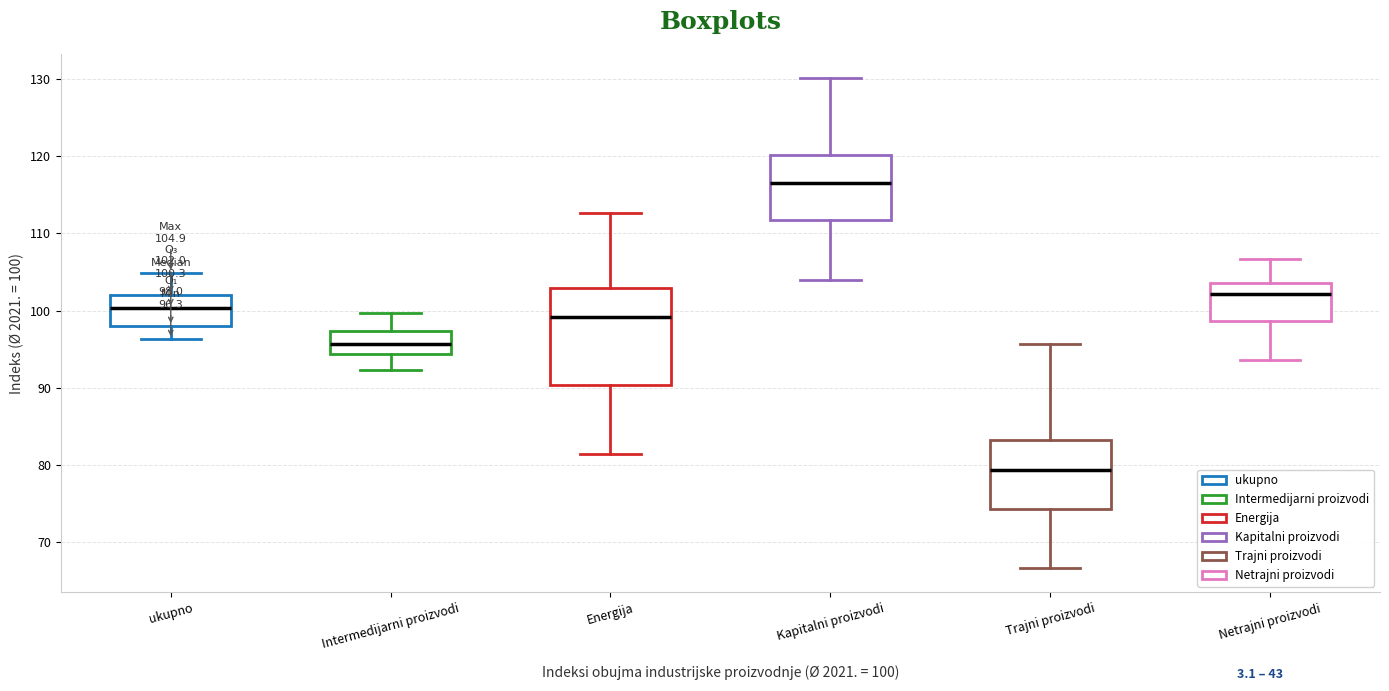

Which box has the lowest median line?

Trajni proizvodi